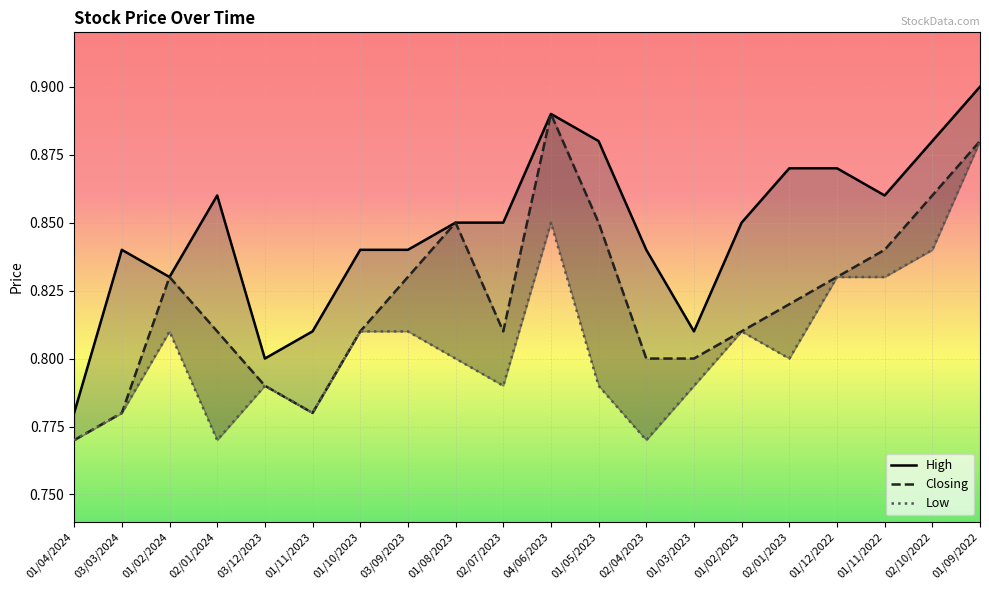

Rank the categories by Low value from highest to lowest.

01/09/2022, 04/06/2023, 02/10/2022, 01/12/2022, 01/11/2022, 01/02/2024, 01/10/2023, 03/09/2023, 01/02/2023, 01/08/2023, 02/01/2023, 03/12/2023, 02/07/2023, 01/05/2023, 01/03/2023, 03/03/2024, 01/11/2023, 01/04/2024, 02/01/2024, 02/04/2023